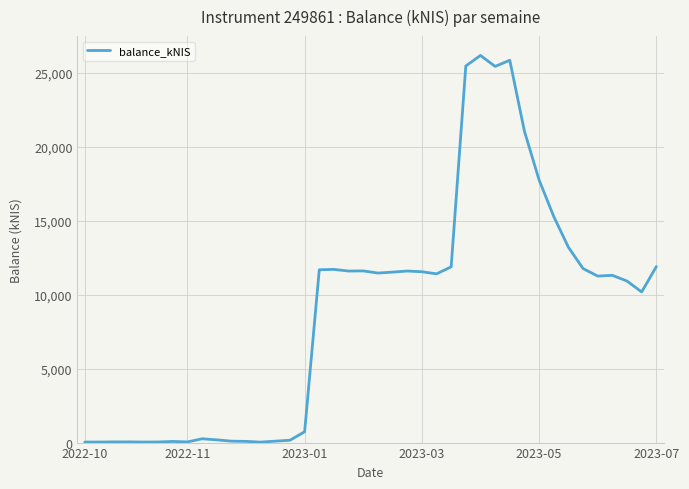

What is the difference between the maximum and minimum values?

26126.5